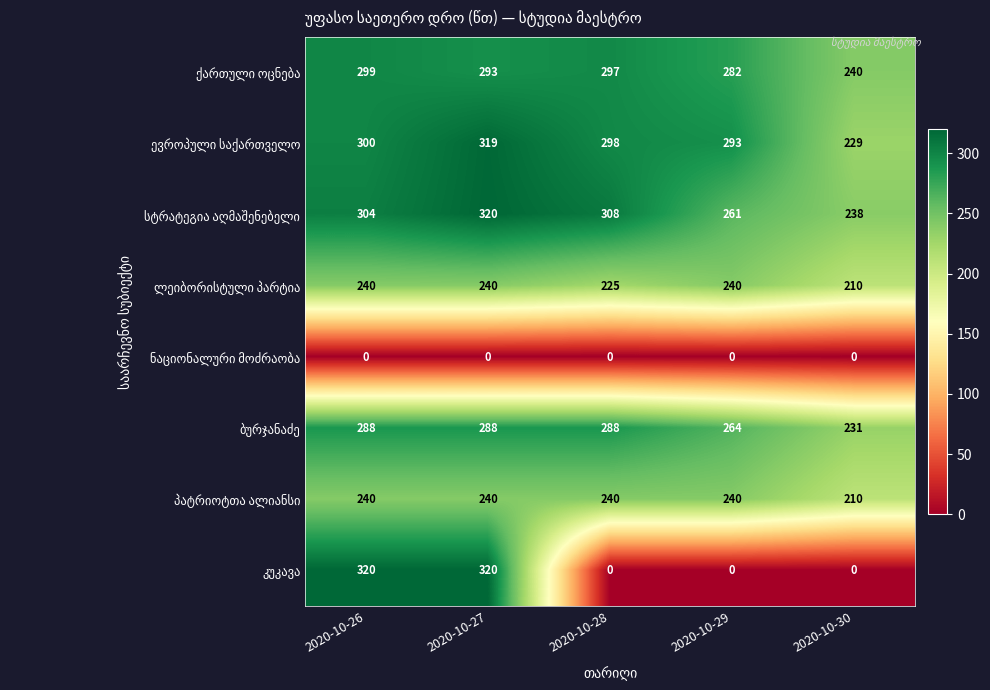

What is the total value across all series at 2020-10-28?

1656